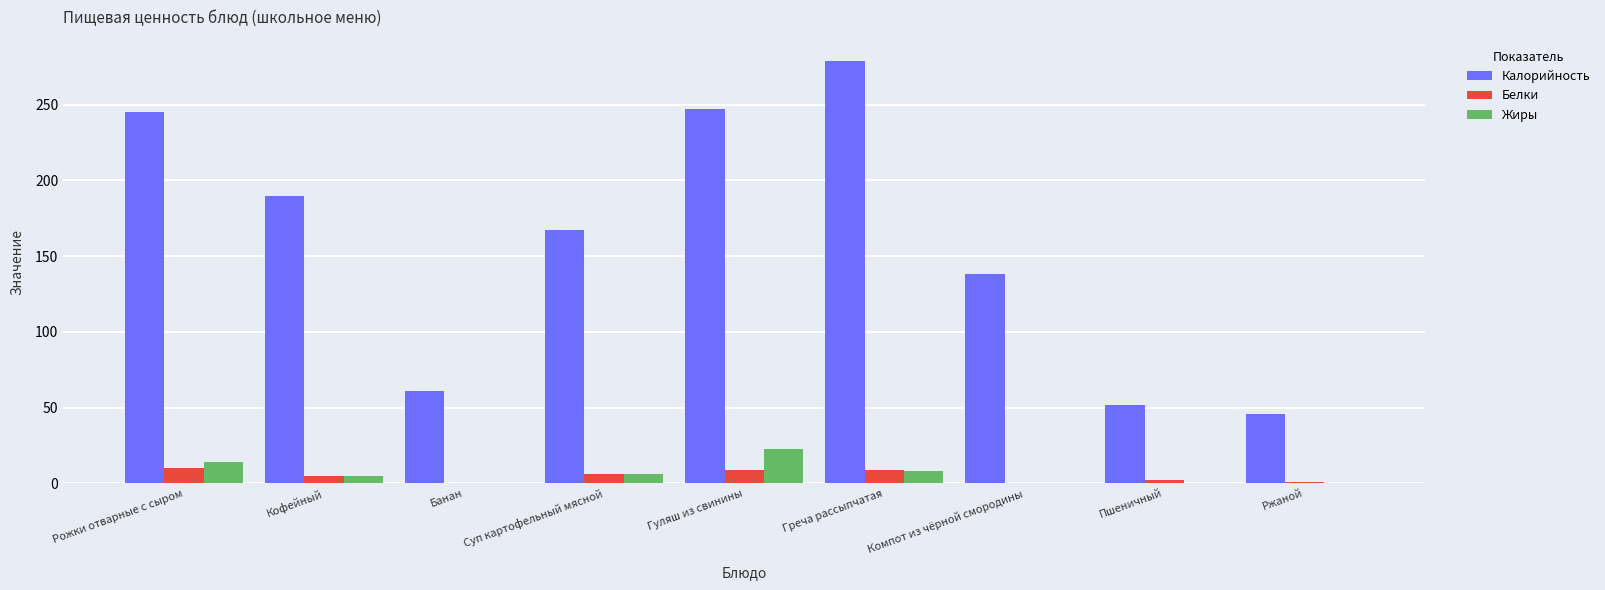

What is the sum of the Жиры values at Греча рассыпчатая and Гуляш из свинины?

31.0